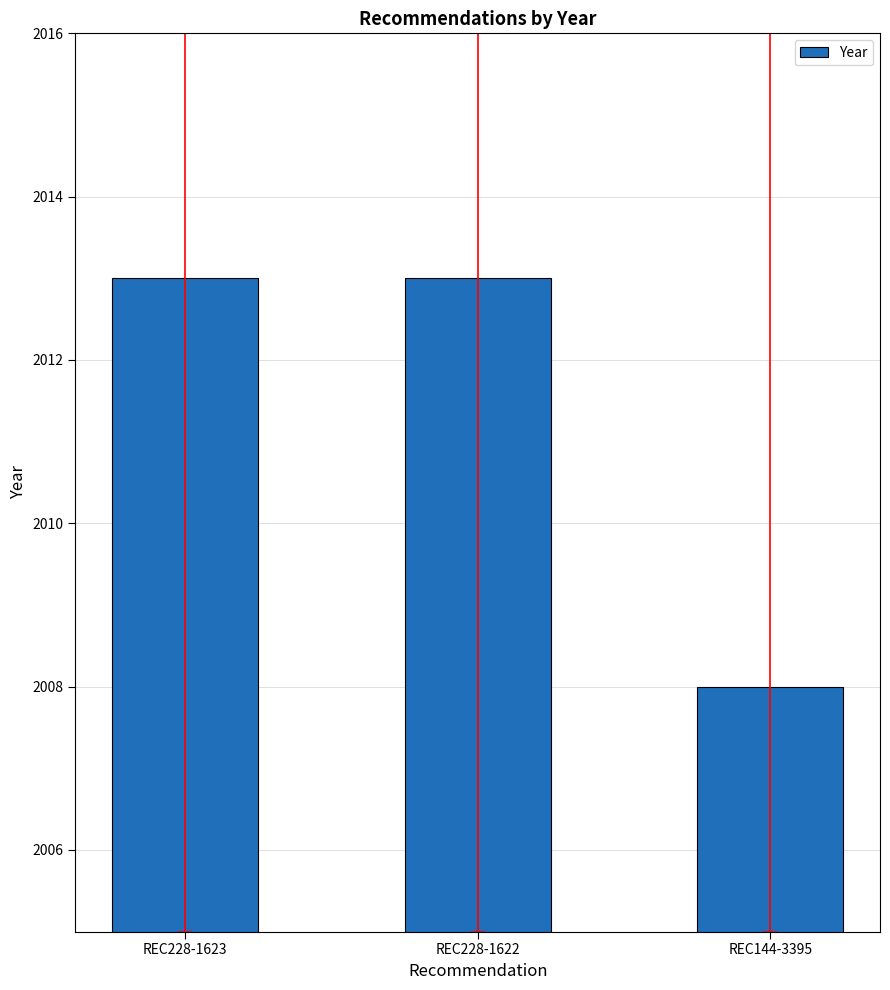

The value at REC144-3395 is 488. True or false?

False